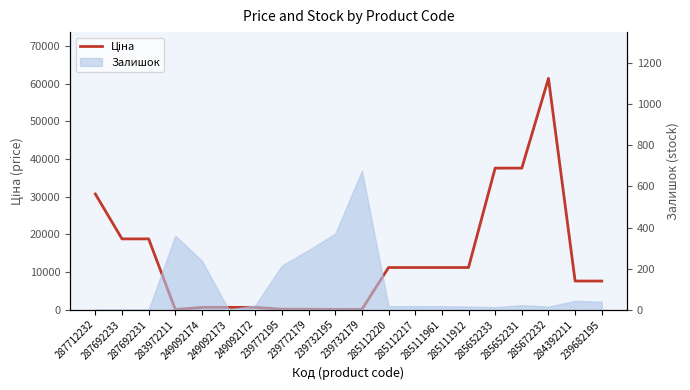

How many lines are shown in the chart?

1